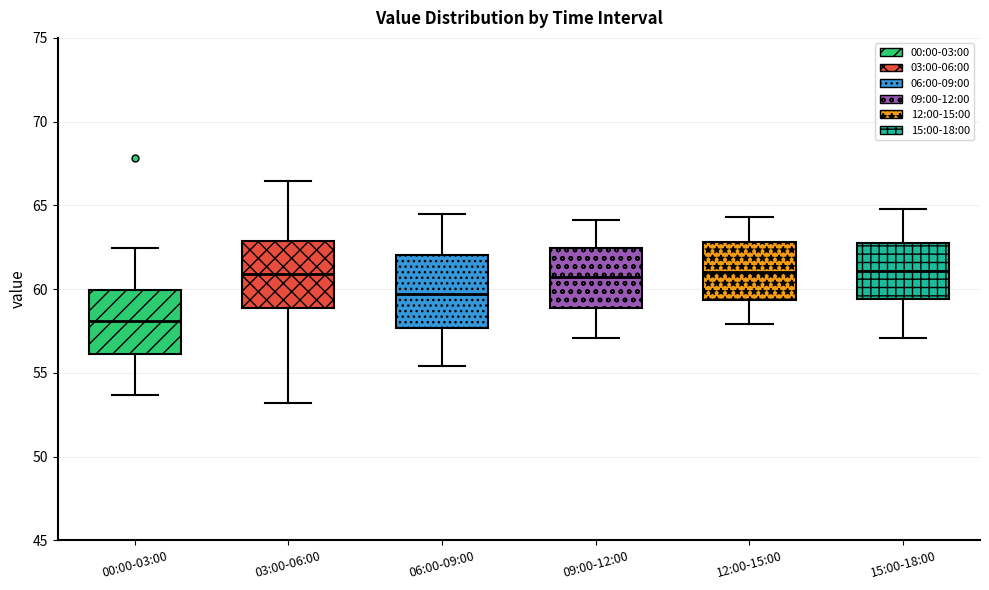

Where does the lower whisker of the box for 09:00-12:00 end on the y-axis? The values are not printed on the chart, so give them approximately, as read against the axis.

57.0